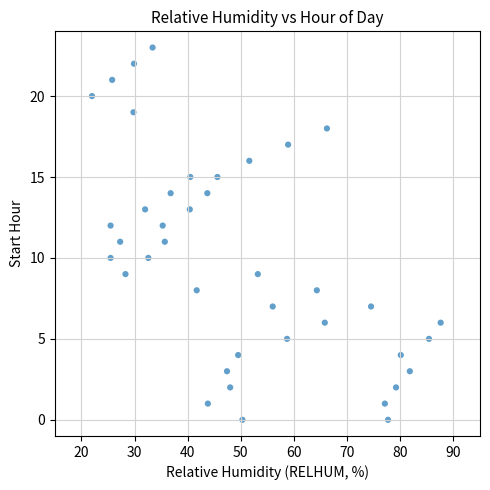

What is the range of Y values (max minus min)?

23